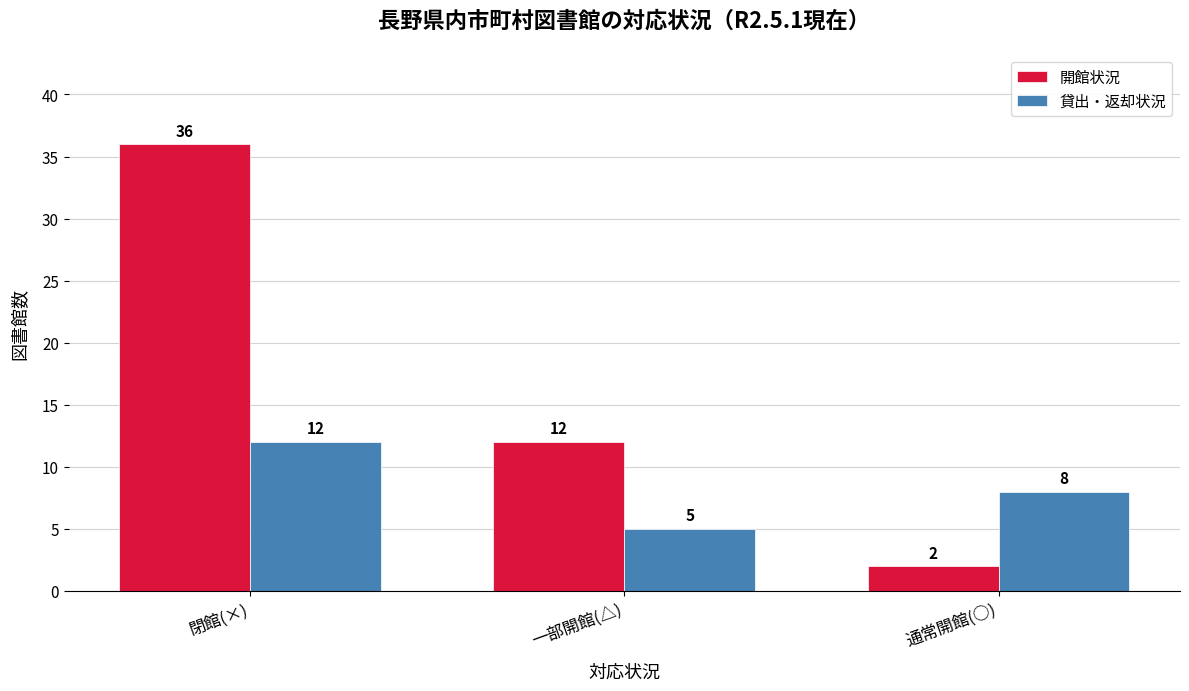

What is the maximum value for 貸出・返却状況?

12